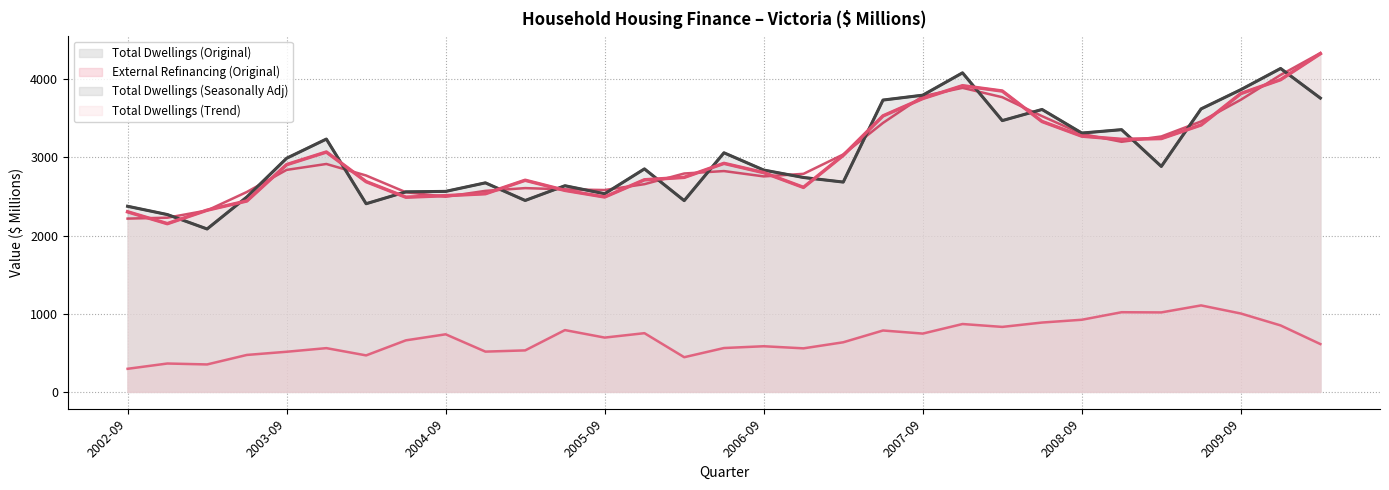

True or false: Total Dwellings (Trend) and External Refinancing (Original) intersect in this chart.

False